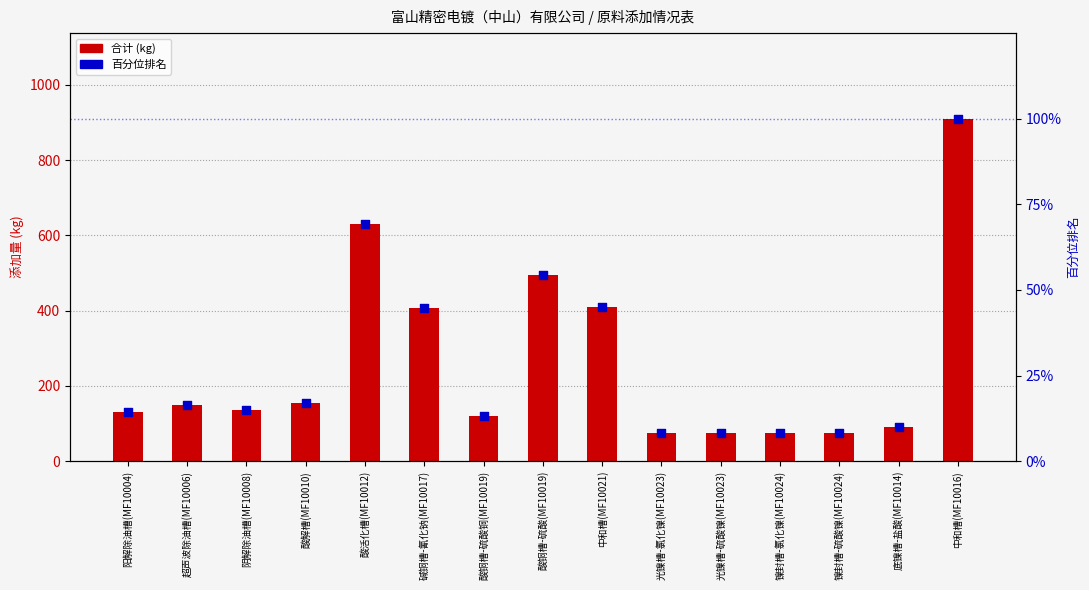

Which series has the widest spread of Y values?

合计 (kg)